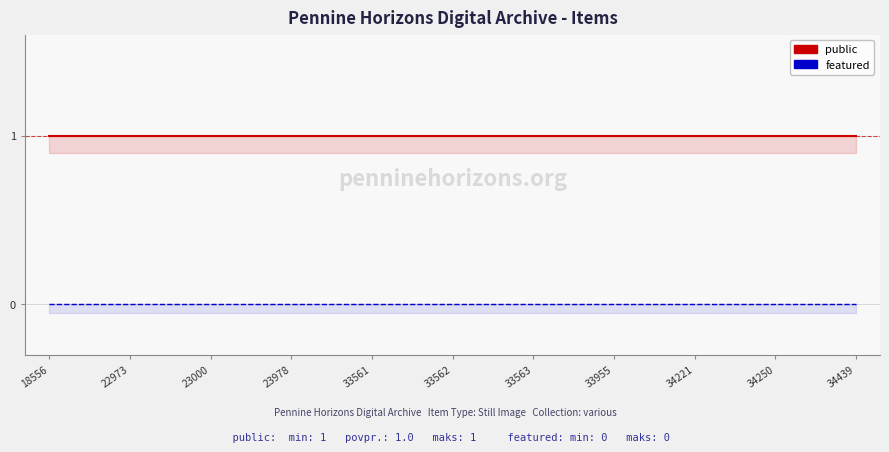

Reading left to right, list all the values displayed in this chart.

public: 18556=1	22973=1	23000=1	23978=1	33561=1	33562=1	33563=1	33955=1	34221=1	34250=1	34439=1
featured: 18556=0	22973=0	23000=0	23978=0	33561=0	33562=0	33563=0	33955=0	34221=0	34250=0	34439=0